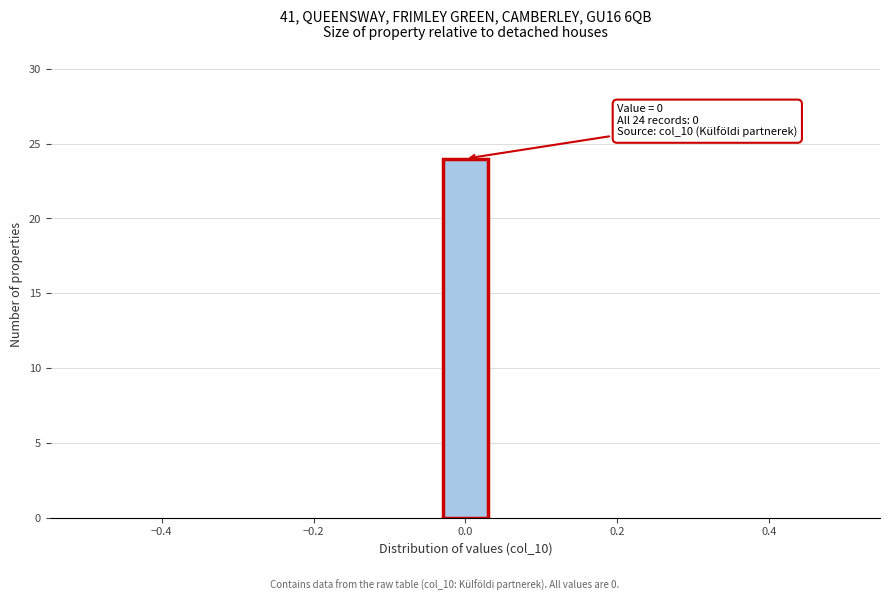

Read against the x-axis, roughly where is the centre of the tallest bar?

0.00